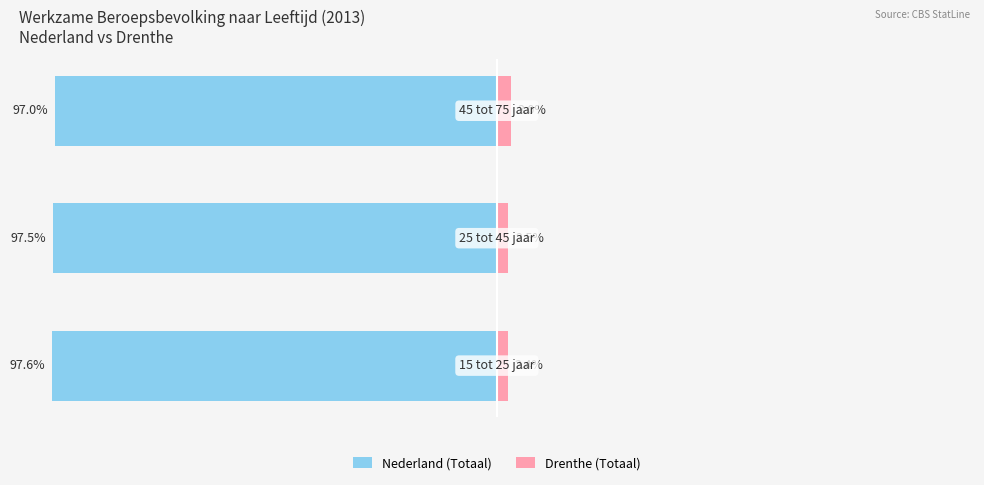

What is the sum of all Drenthe (Totaal) values?

7.9